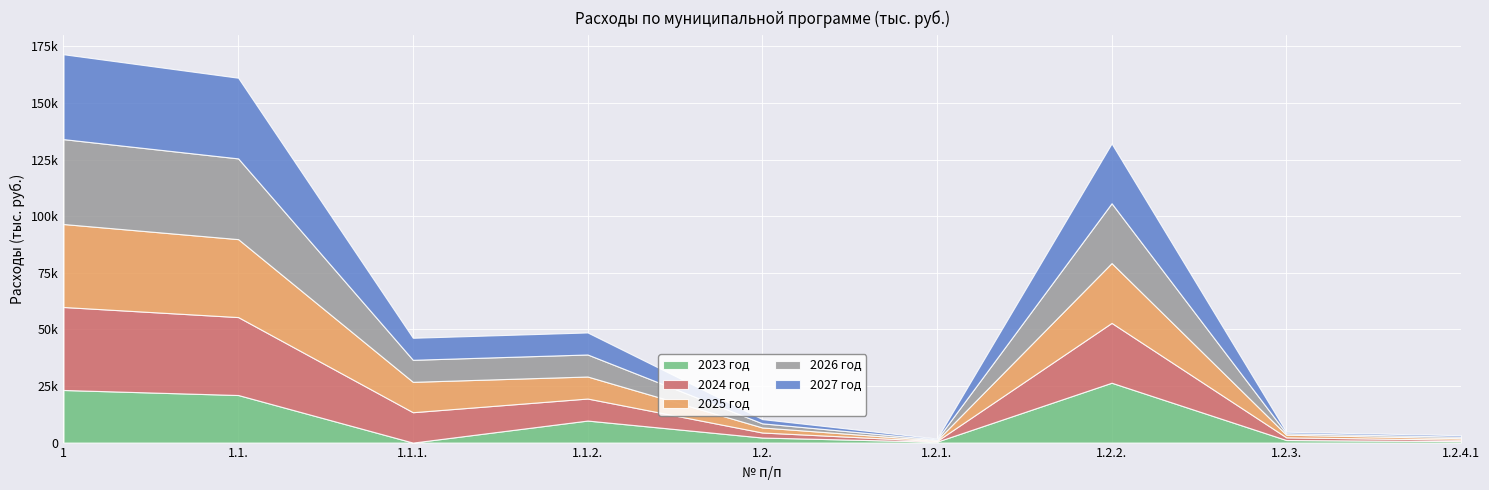

Reading right to left, extract all data points from this chart.

2023 год: 650.0	1129.7	26438.8	400.0	2225.8	9728.7	0.0	21008.0	23233.7
2024 год: 650.0	1194.2	26432.1	300.0	2225.8	9728.7	13416.5	34424.4	36650.2
2025 год: 650.0	1164.9	26425.3	300.0	2225.8	9728.7	13416.5	34424.4	36650.2
2026 год: 650.0	650.0	26418.4	400.0	1829.9	9728.7	9728.7	35661.0	37490.9
2027 год: 650.0	650.0	26411.5	400.0	1861.1	9728.7	9728.7	35629.8	37490.9